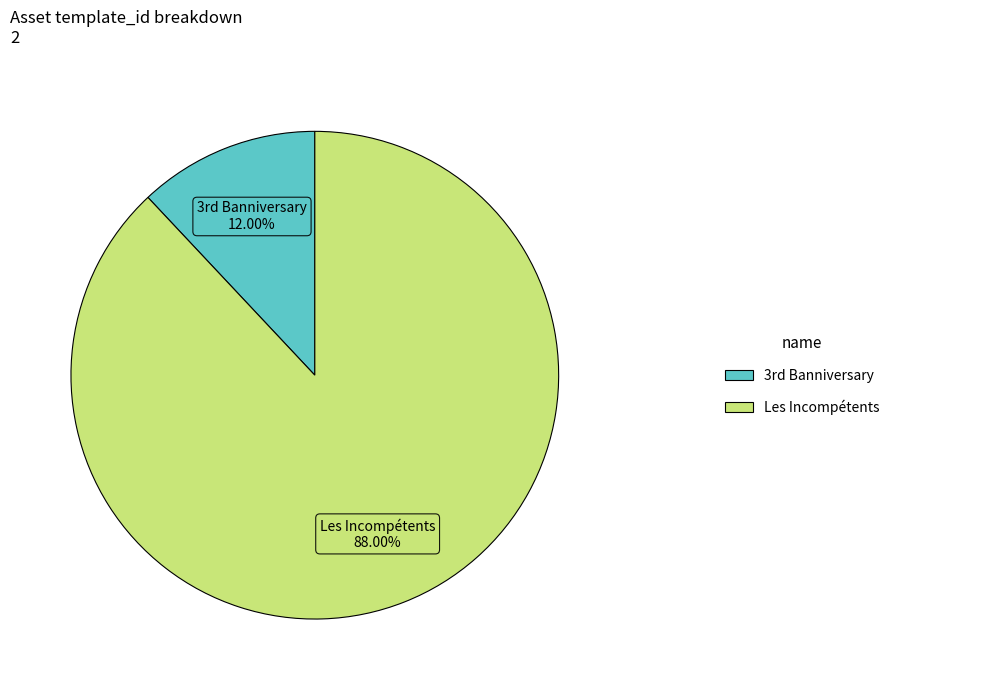

Which category has the biggest portion of the pie?

Les Incompétents